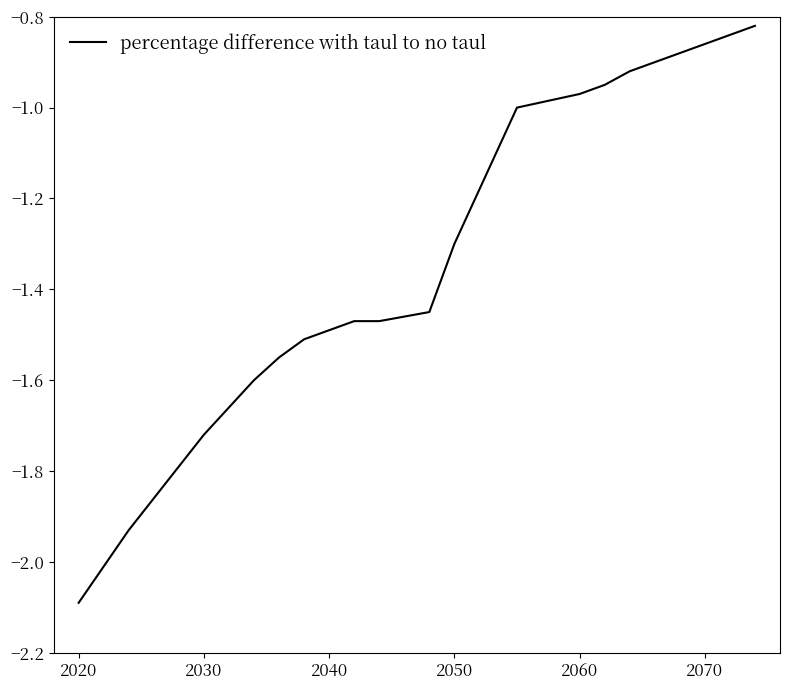

What is the minimum value shown in the chart?

-2.1